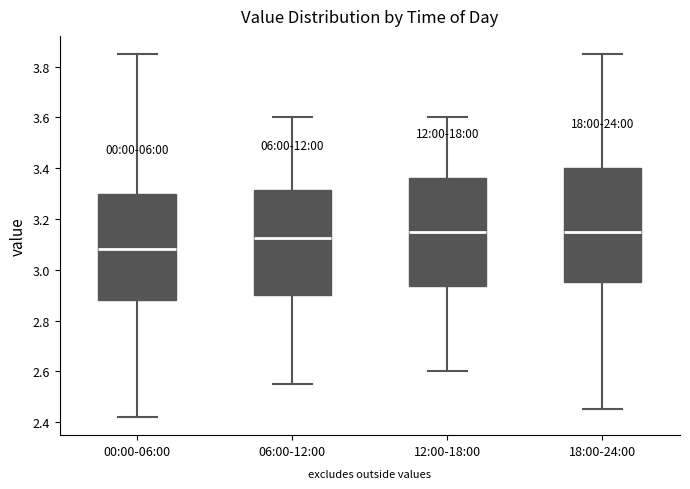

Comparing the boxes themselves (not the whiskers), which one is the tallest?

18:00-24:00